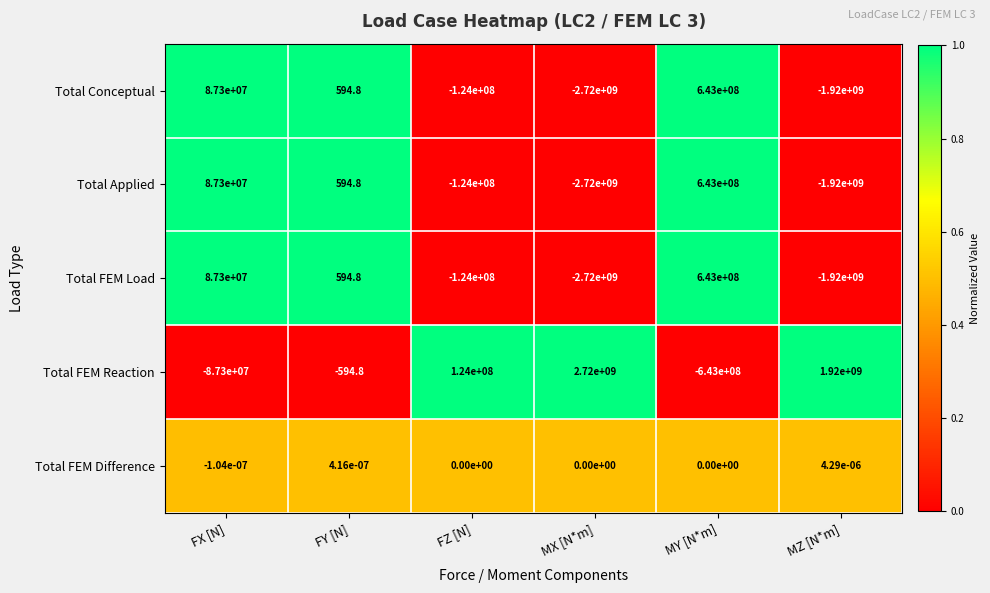

How many values in Total Conceptual are above zero?

3